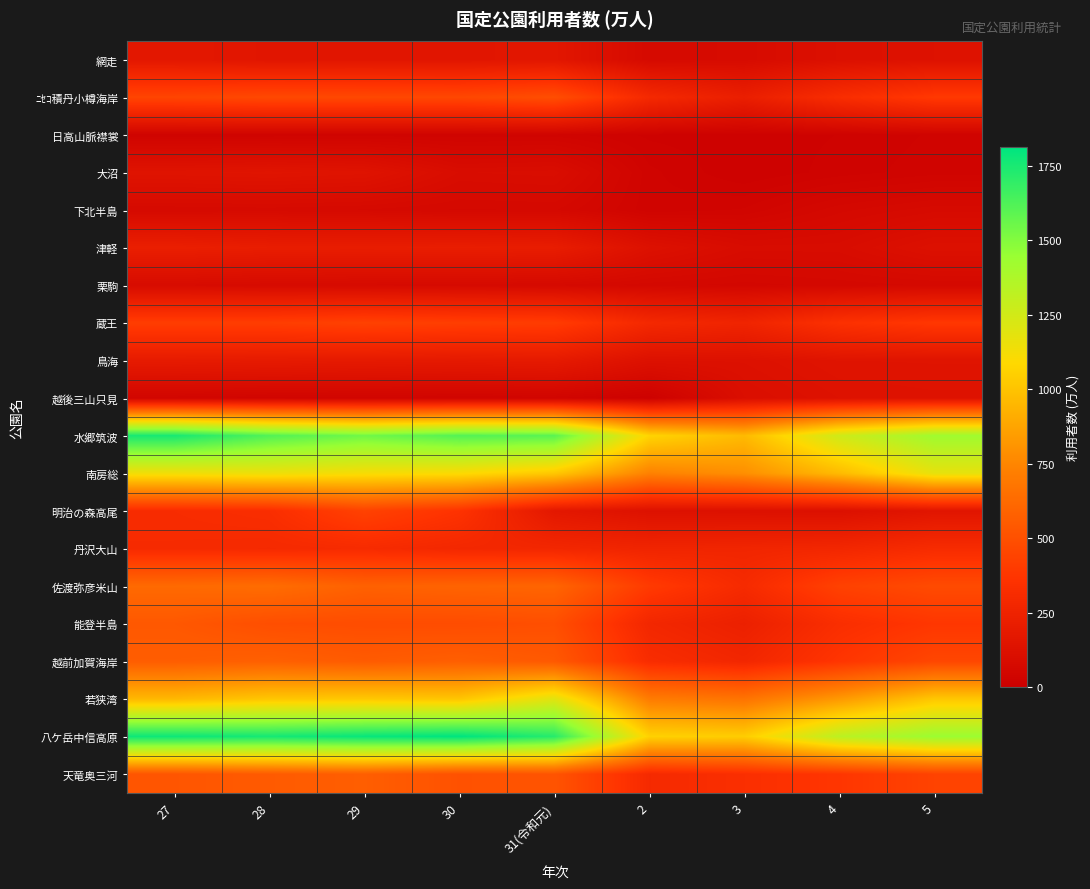

List the series in order of their peak value, lowest first.

日高山脈襟裳, 下北半島, 栗駒, 越後三山只見, 大沼, 網走, 鳥海, 津軽, 丹沢大山, 蔵王, 明治の森高尾, ﾆｾｺ積丹小樽海岸, 能登半島, 天竜奥三河, 越前加賀海岸, 佐渡弥彦米山, 南房総, 若狭湾, 水郷筑波, 八ケ岳中信高原